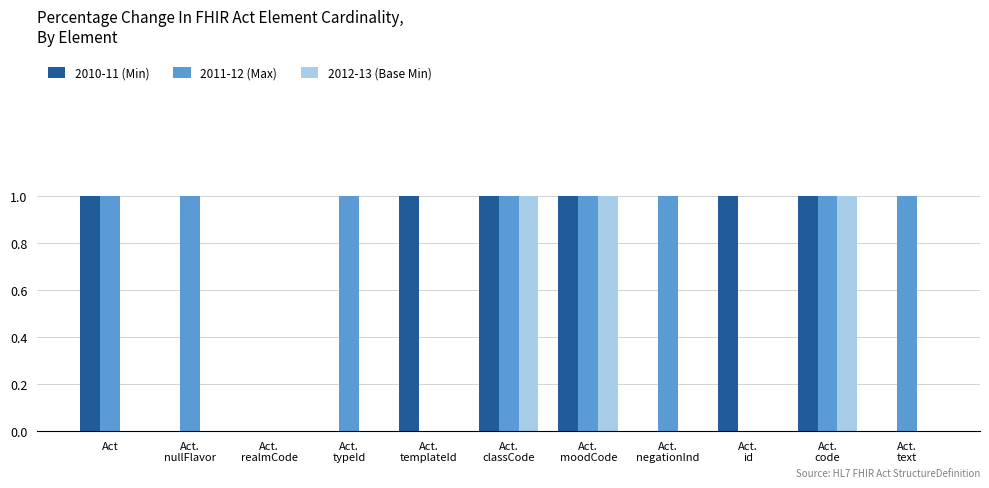

The value of 2010-11 (Min) at Act.
nullFlavor is 0. True or false?

True